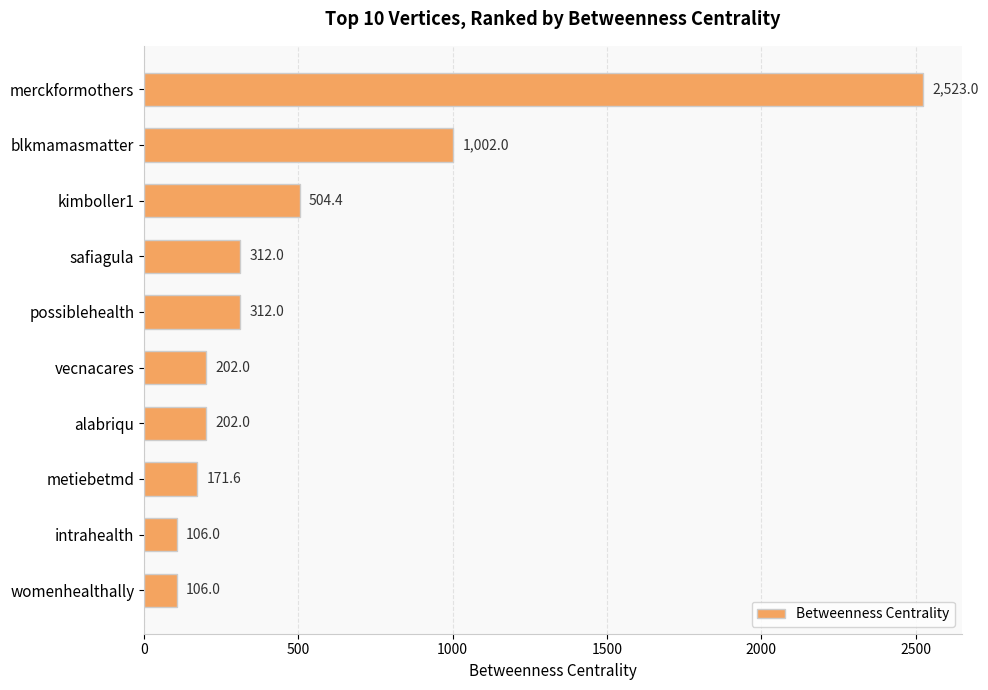

What position from the top is vecnacares?

6